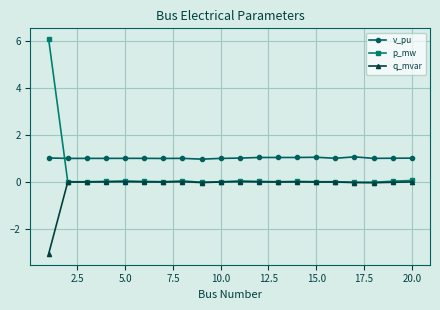

What is the maximum value shown in the chart?

6.1